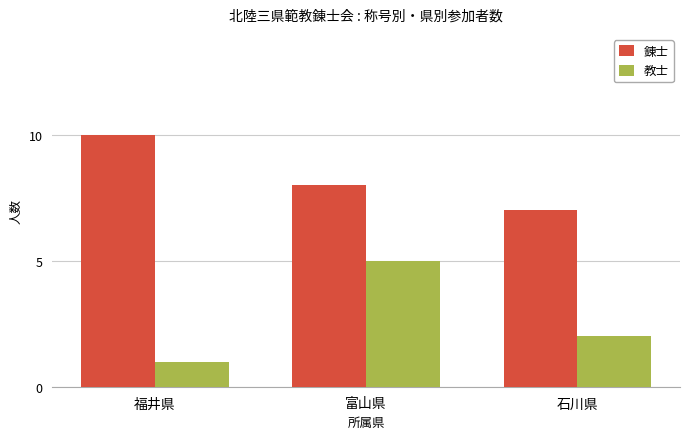

Rank the categories by 錬士 value from highest to lowest.

福井県, 富山県, 石川県